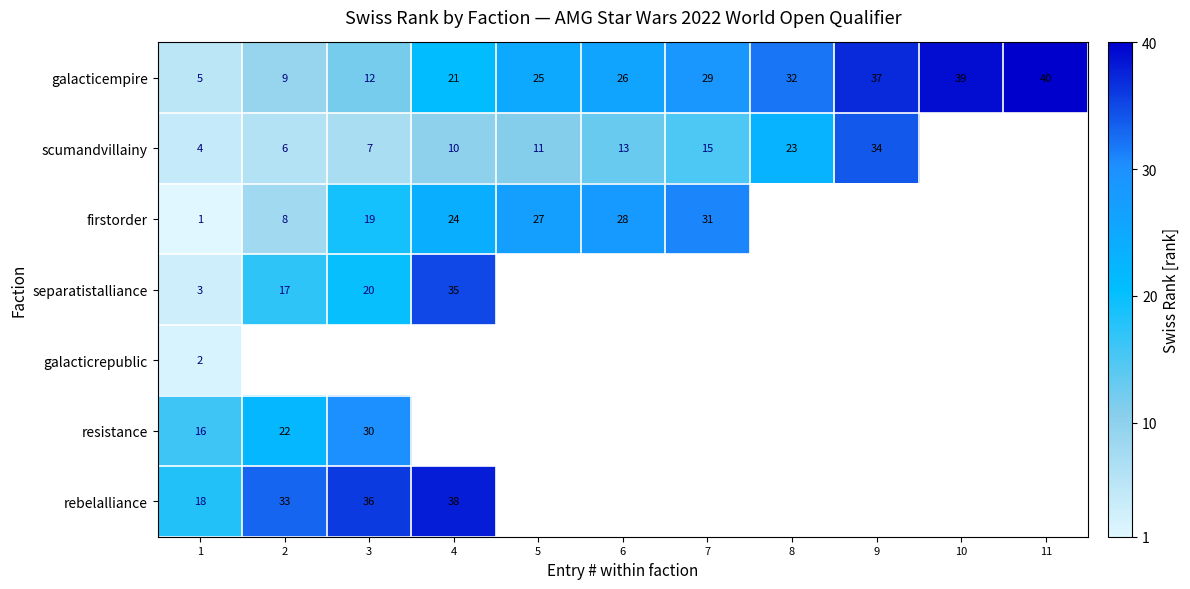

What is the highest value of the galacticempire series?

40